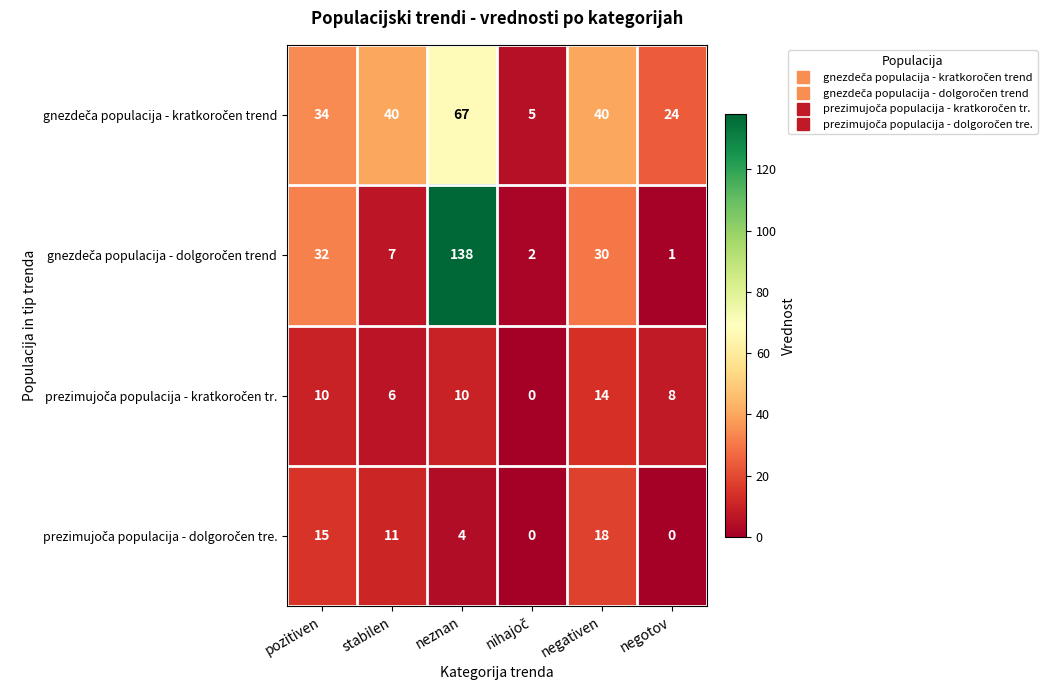

Which label corresponds to the largest value in the chart?

neznan